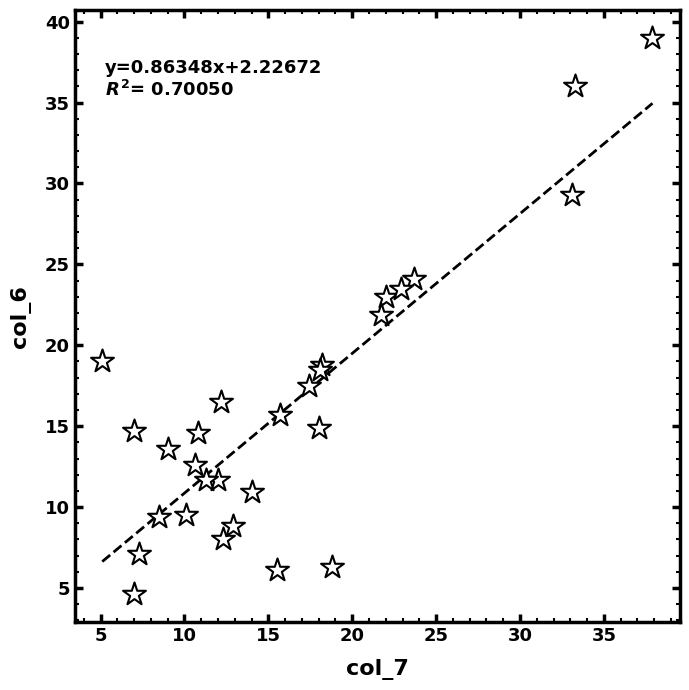

What Y value in the scatter plot is closest to 21?

21.9